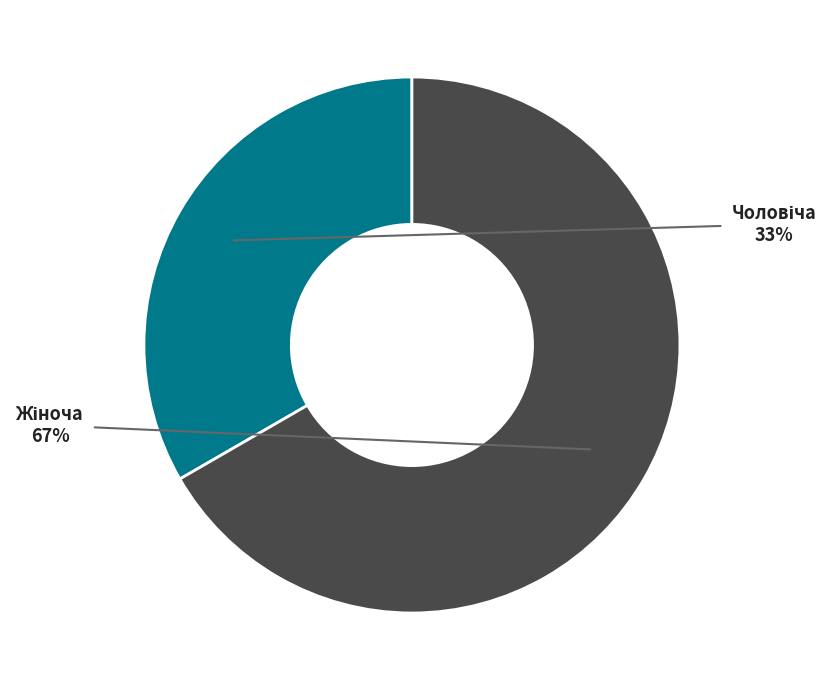

To the nearest percent, what is the average slice percentage?

50%